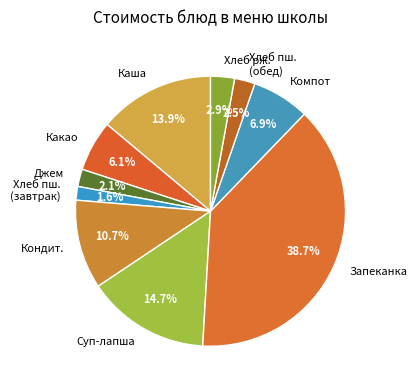

What portion of the pie excludes Компот?

93.1%